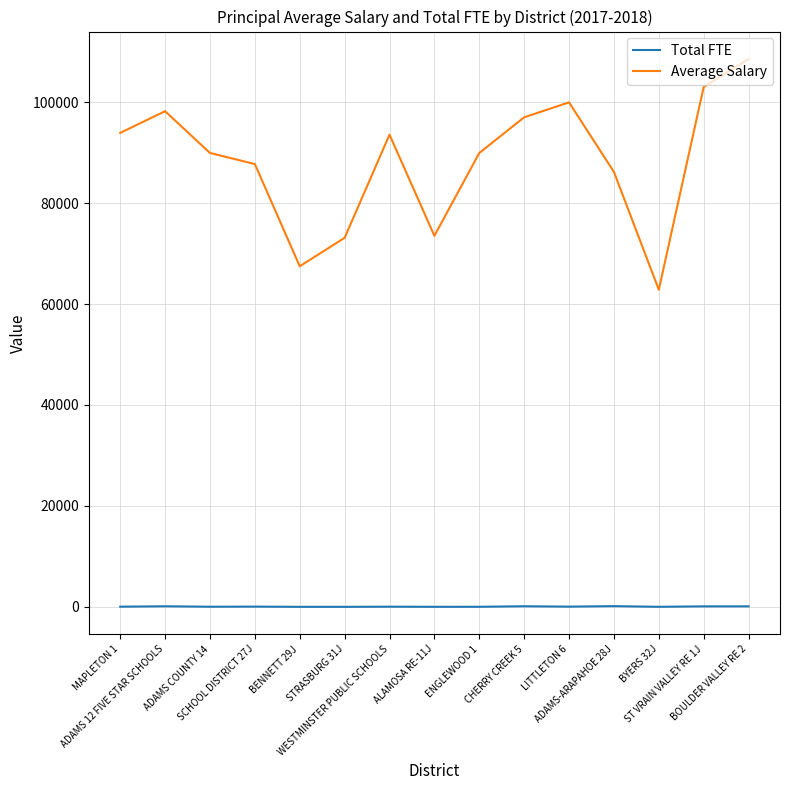

What is the highest value of the Average Salary series?

108550.2